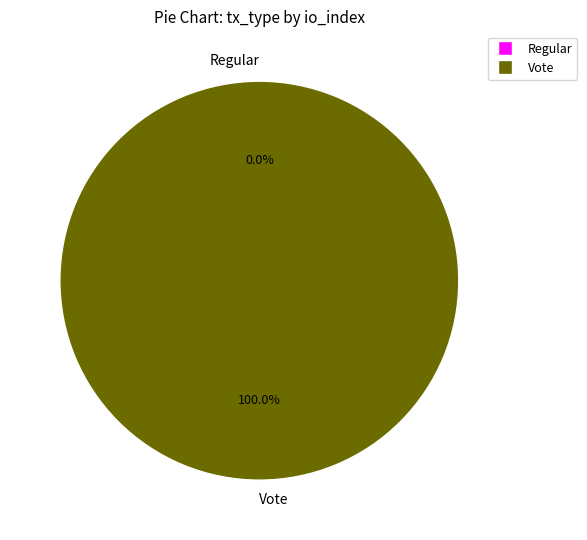

Which slice is the largest?

Vote